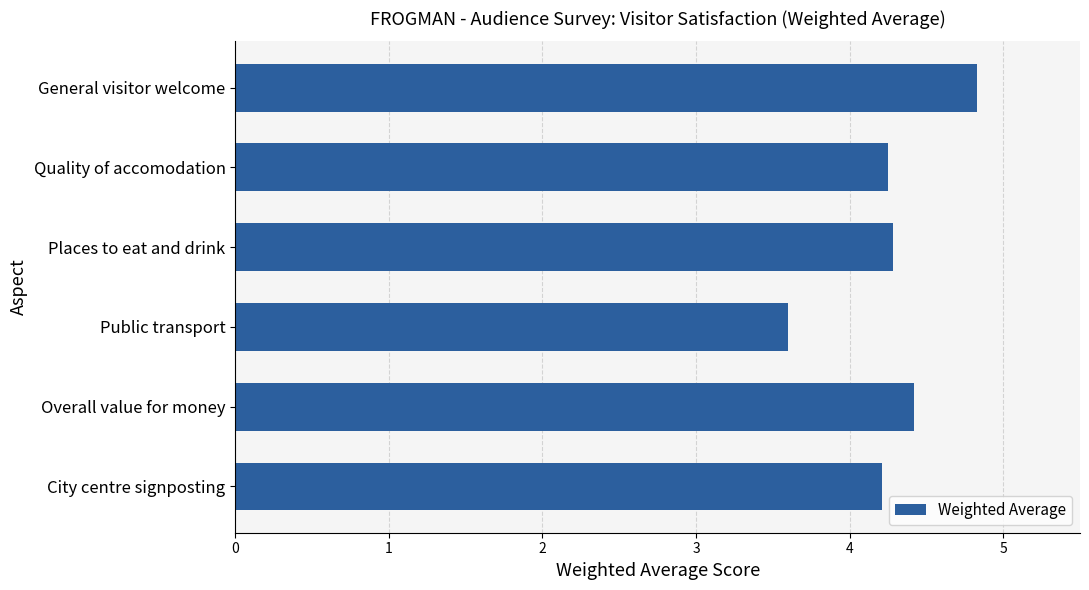

Which category has the lowest value across all series?

Public transport